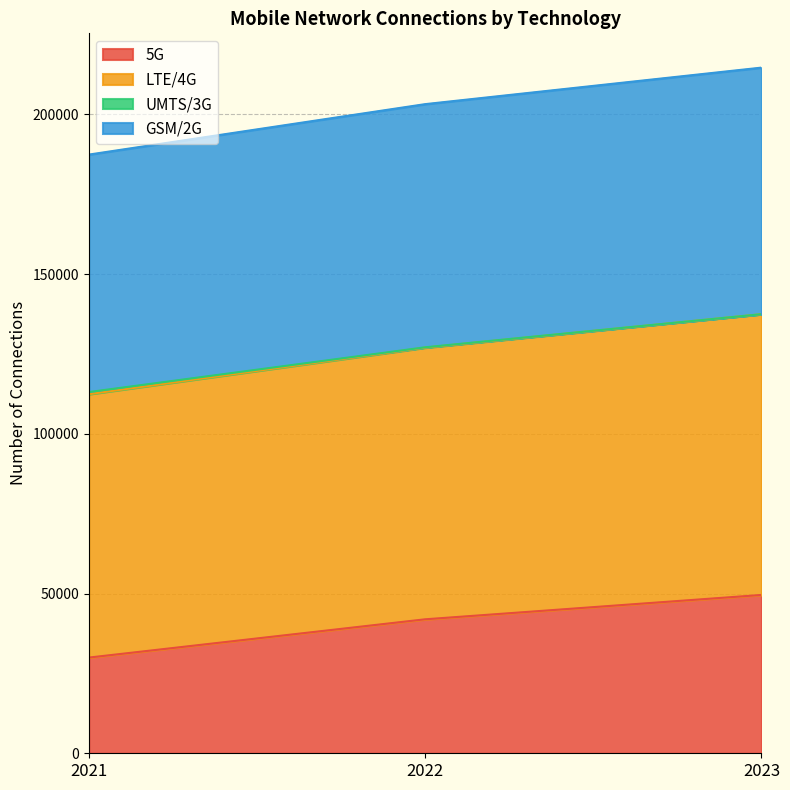

At which label does LTE/4G first exceed 127110?

2023